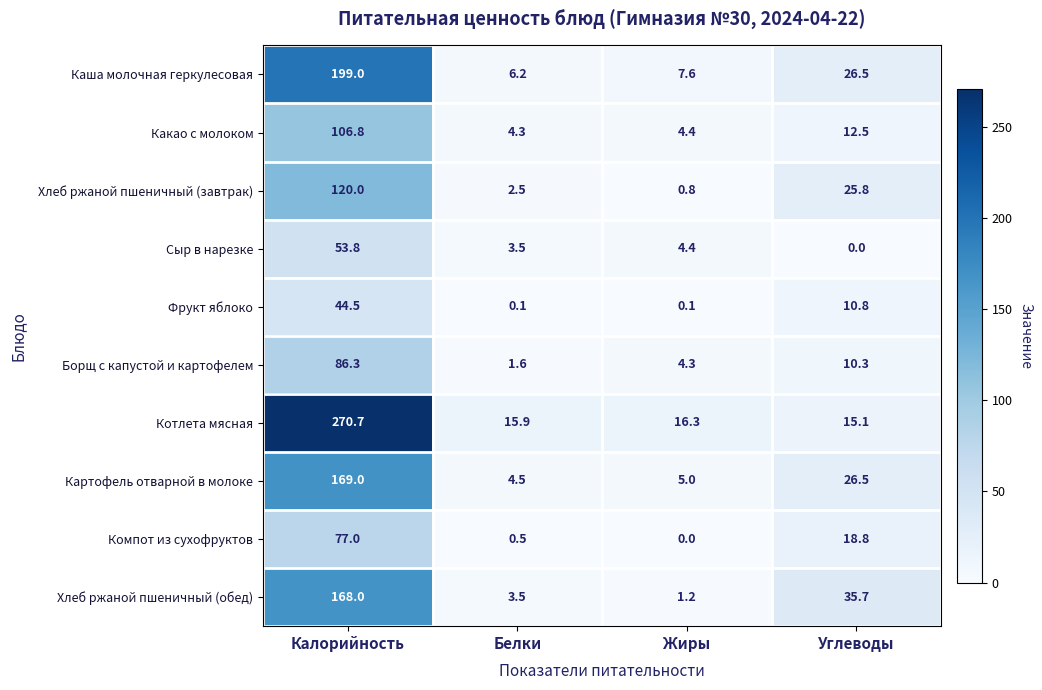

How many values in the Хлеб ржаной пшеничный (обед) series are below 35?

2